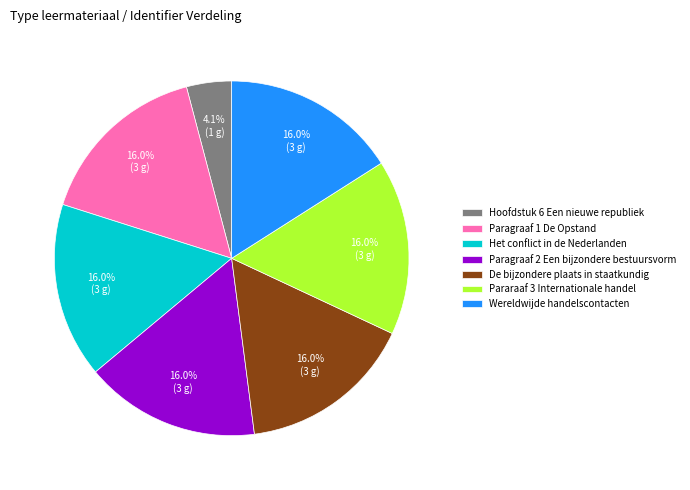

Approximately how many times larger is the value at Paragraaf 1 De Opstand compared to Het conflict in de Nederlanden?

1.0